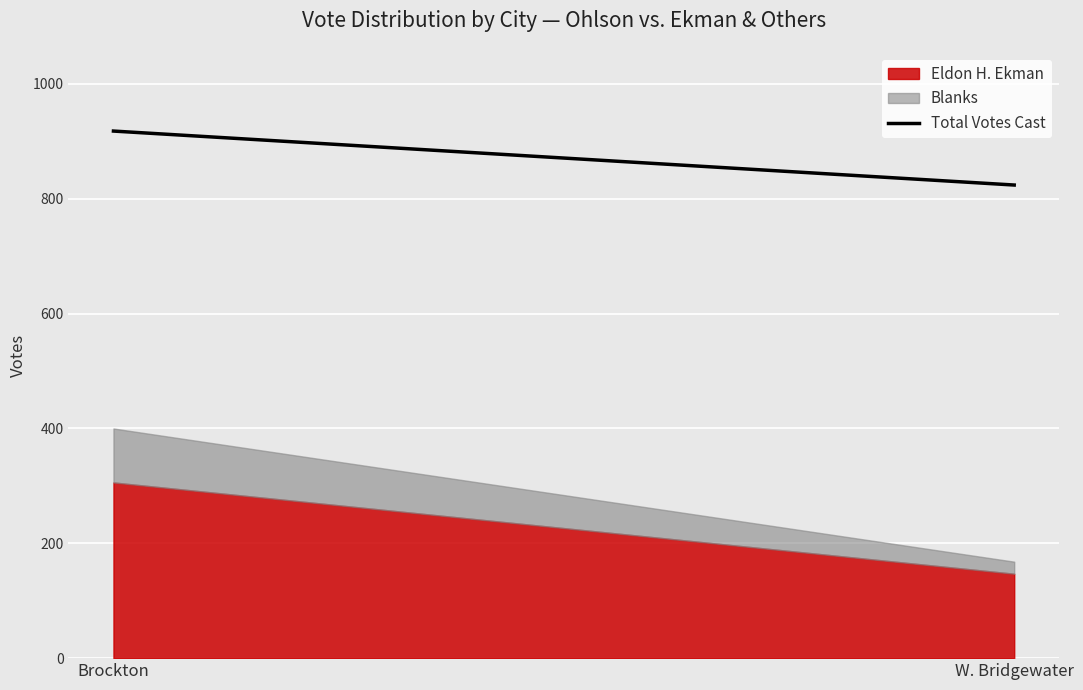

What is the change in value from Brockton to W. Bridgewater?

-94